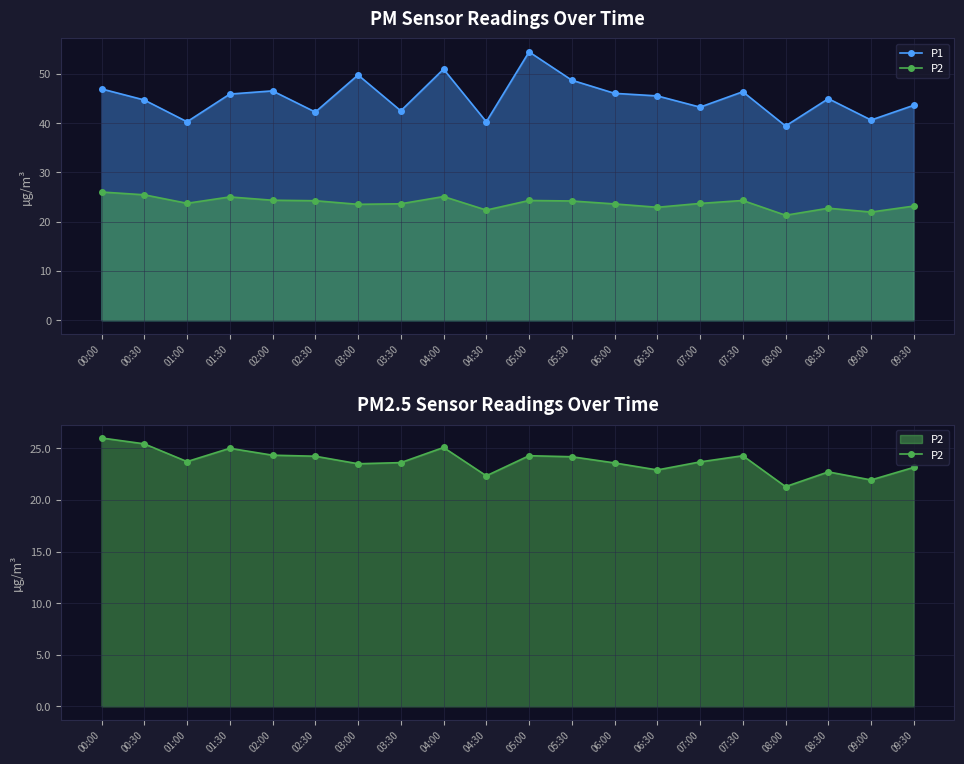

What is the label of the 5th point from the left?

02:00